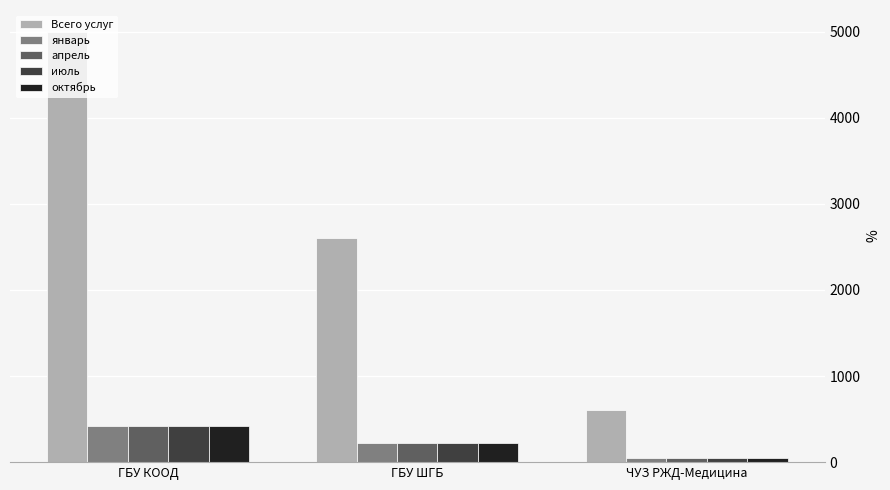

At which category is the sum across all series the highest?

ГБУ КООД